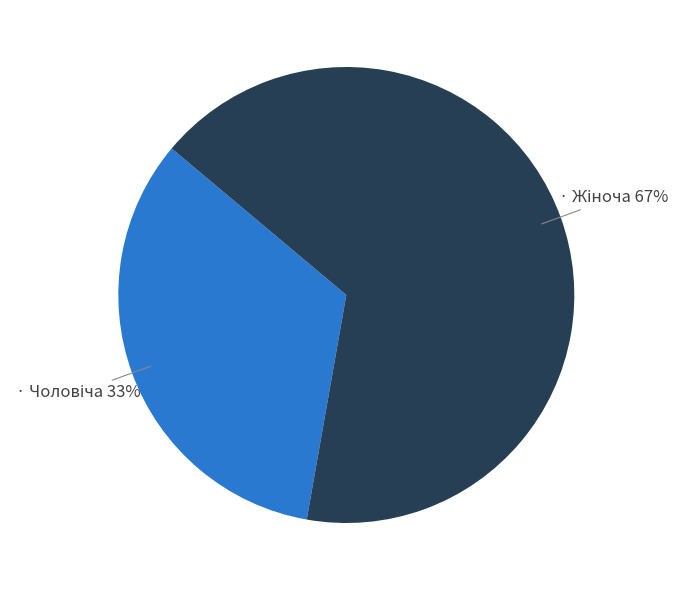

To the nearest percent, what is the average slice percentage?

50%